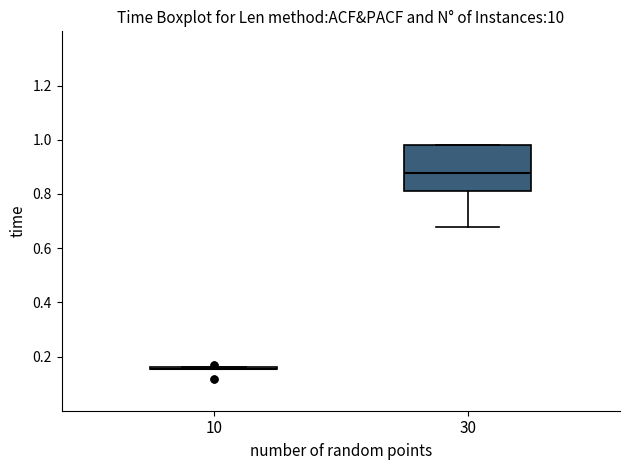

Reading left to right, transcribe this box plot: for each box, give where its median line is, the range the box spans, and where its two whiskers end, as read against the y-axis. The values are not printed on the chart, so give them approximately, as read against the axis.

10: box collapsed to a line at 0.16, whiskers 0.16 to 0.16
30: median 0.88, box 0.82 to 0.98, whiskers 0.68 to 0.98